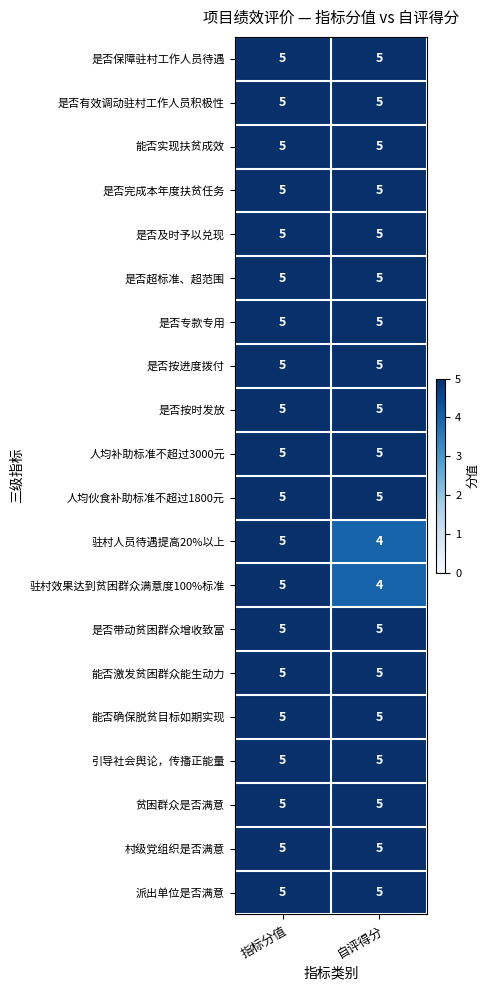

How many data points does each series have?

2